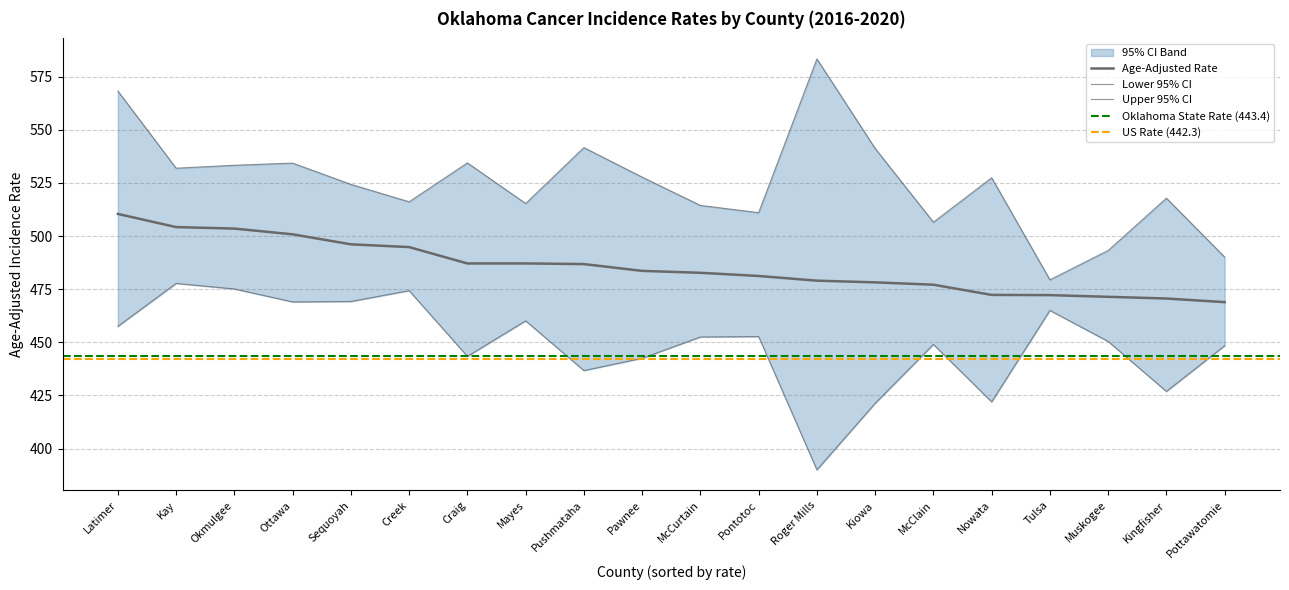

True or false: Age-Adjusted Rate and Upper 95% CI intersect in this chart.

False